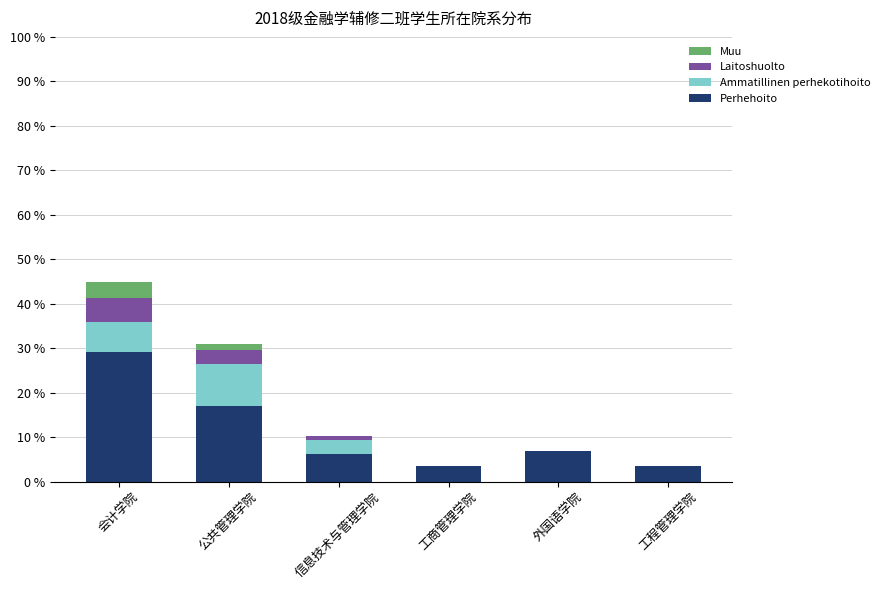

What is the total value across all series at 会计学院?

44.8